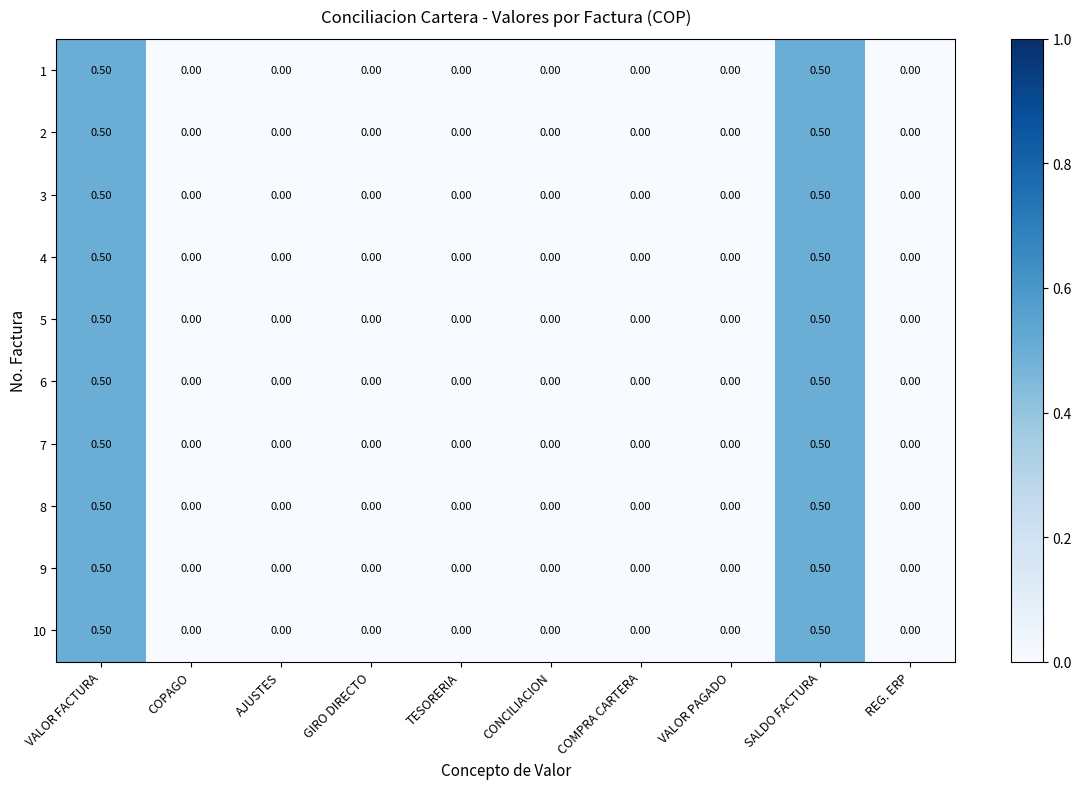

What is the difference between the second highest and minimum values in the 3 series?

0.5